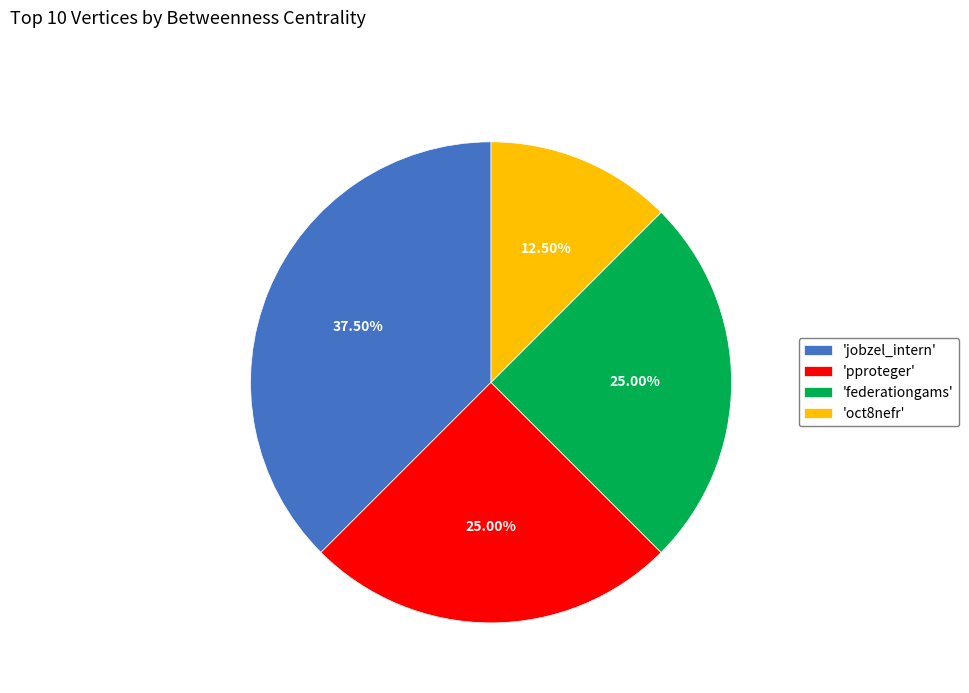

To the nearest percent, what is the average slice percentage?

25%